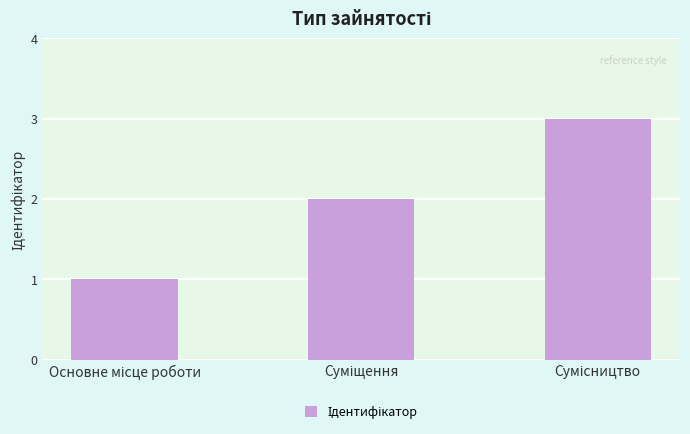

Count the number of categories in the chart.

3